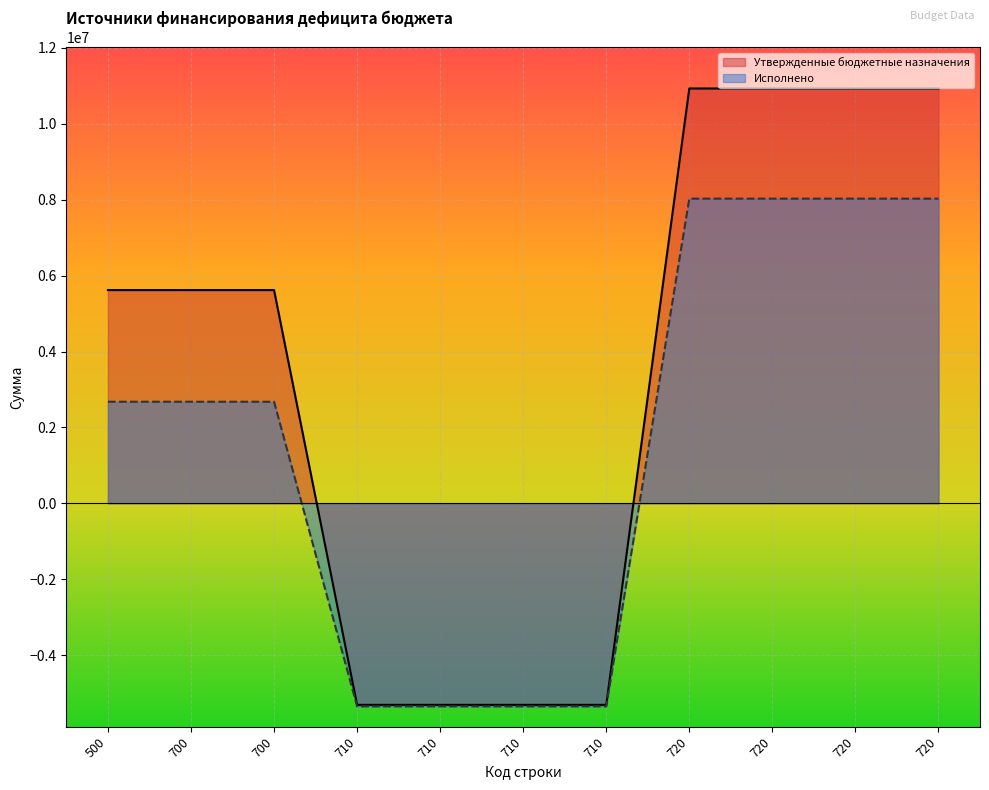

How many values in the Исполнено series exceed 2676625?

7